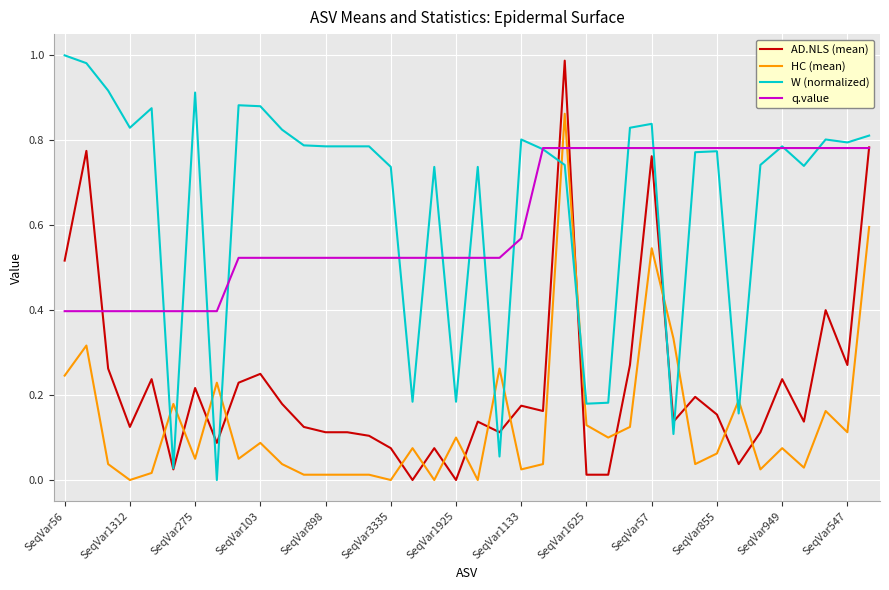

What is the lowest value of the q.value series?

0.4